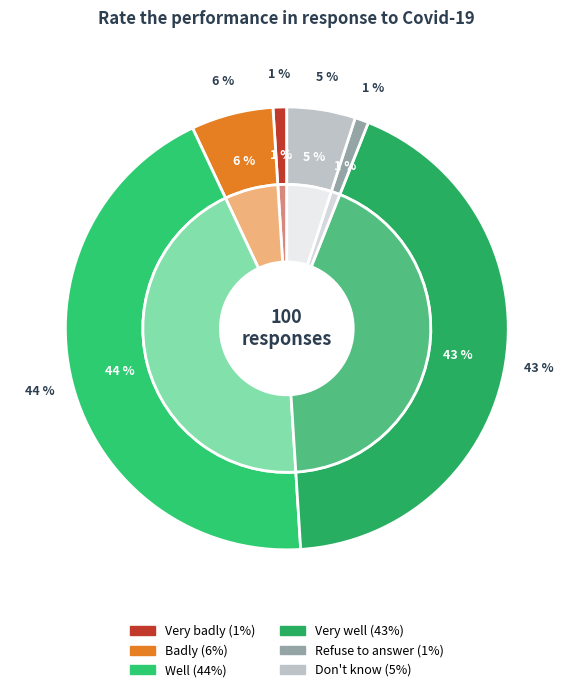

To the nearest percent, what is the combined percentage of Don't know and Very well?

48%